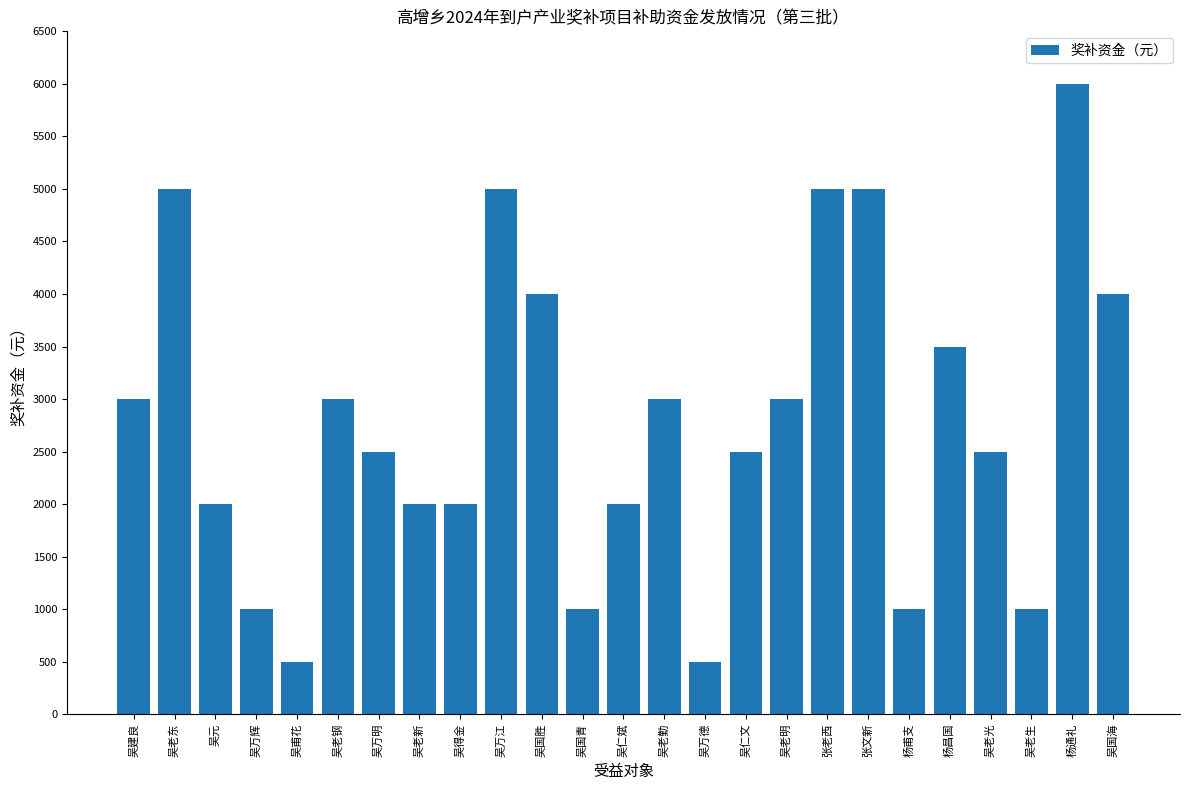

What is the label of the 3rd bar from the left?

吴元